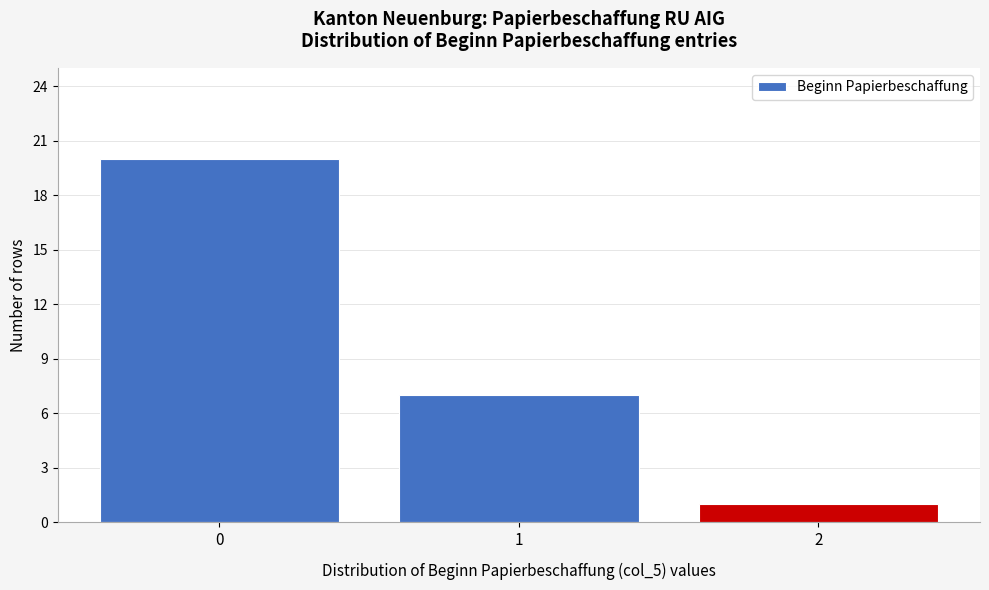

Reading left to right, list every bar in this chart as the range it spans on the x-axis followed by its height. The values are not printed on the chart, so give them approximately, as read against the axis.

-0.5 to 0.5: 20
0.5 to 1.5: 7
1.5 to 2.5: 1